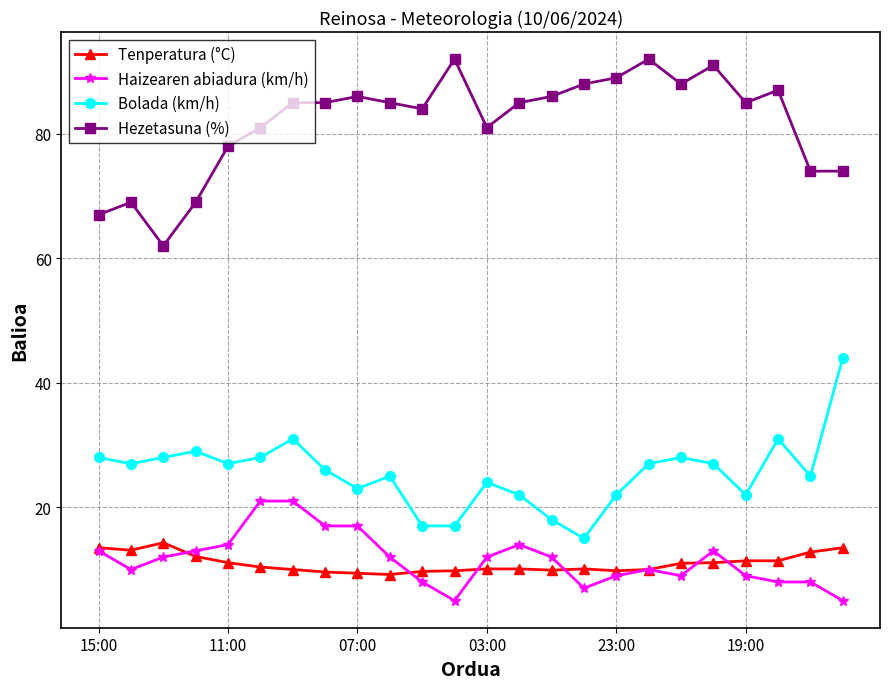

What is the minimum value shown in the chart?

5.0